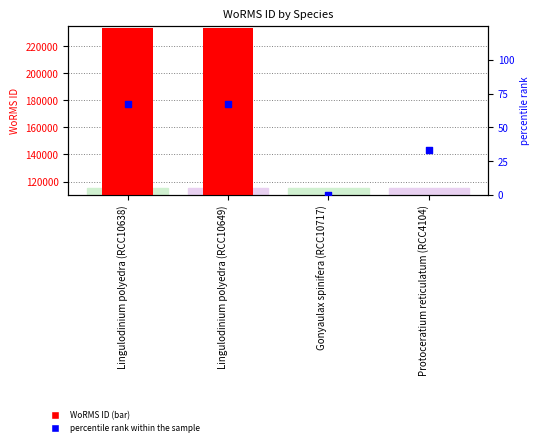

What is the total value across all series at Gonyaulax spinifera (RCC10717)?

110041